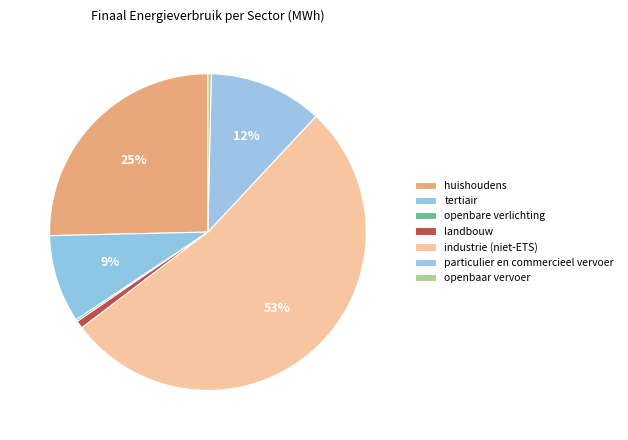

The tertiair slice represents 3% of the pie. True or false?

False